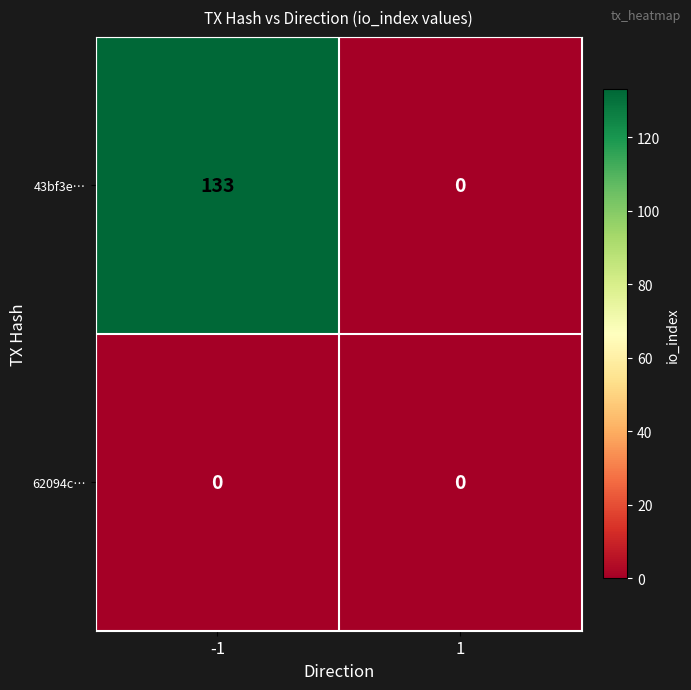

List the series in order of their peak value, lowest first.

62094c…, 43bf3e…